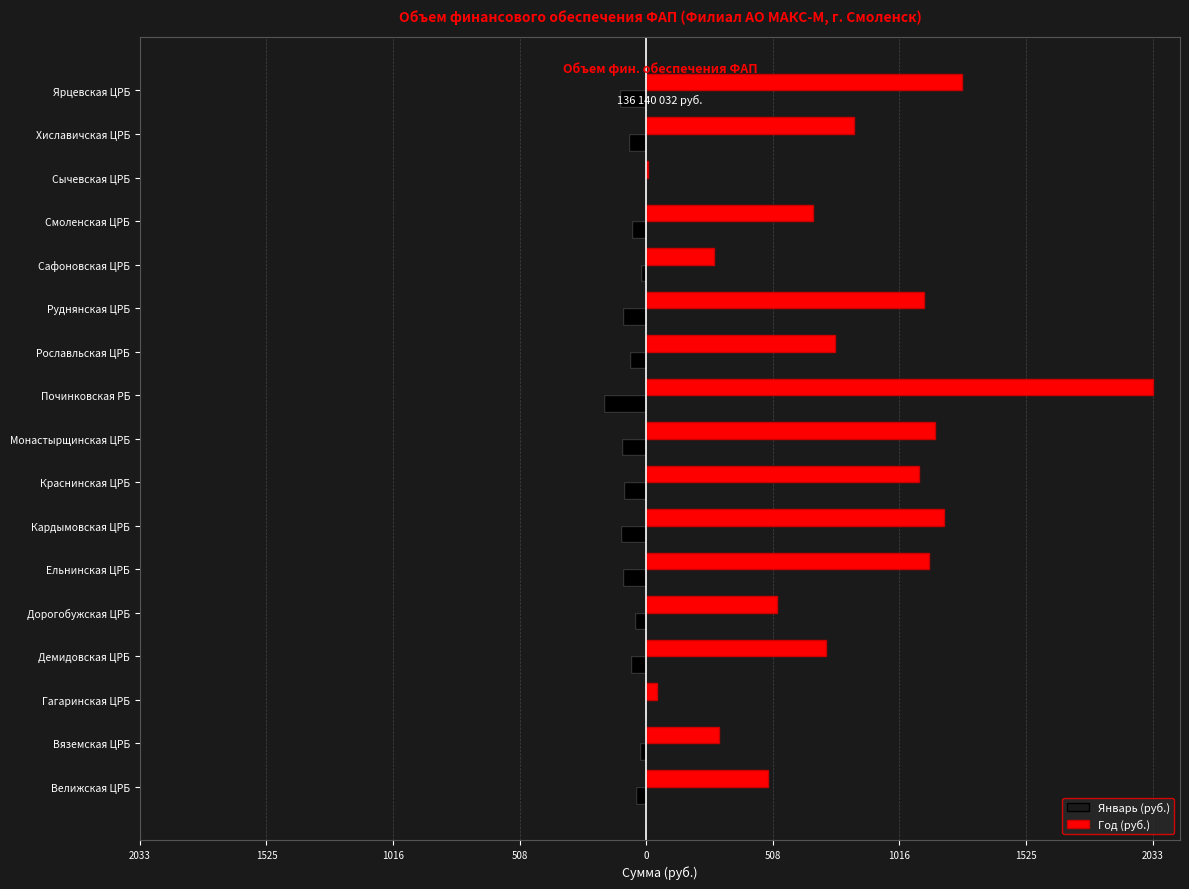

Which series has the widest spread of values?

Год (руб.)